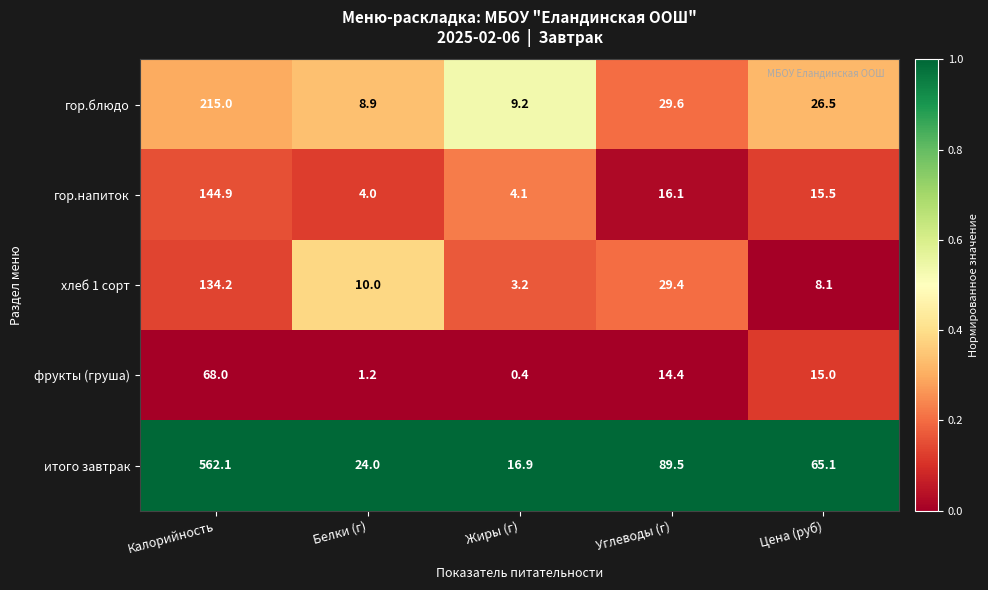

Is the value of гор.напиток at Жиры (г) greater than the value of гор.блюдо at Белки (г)?

No